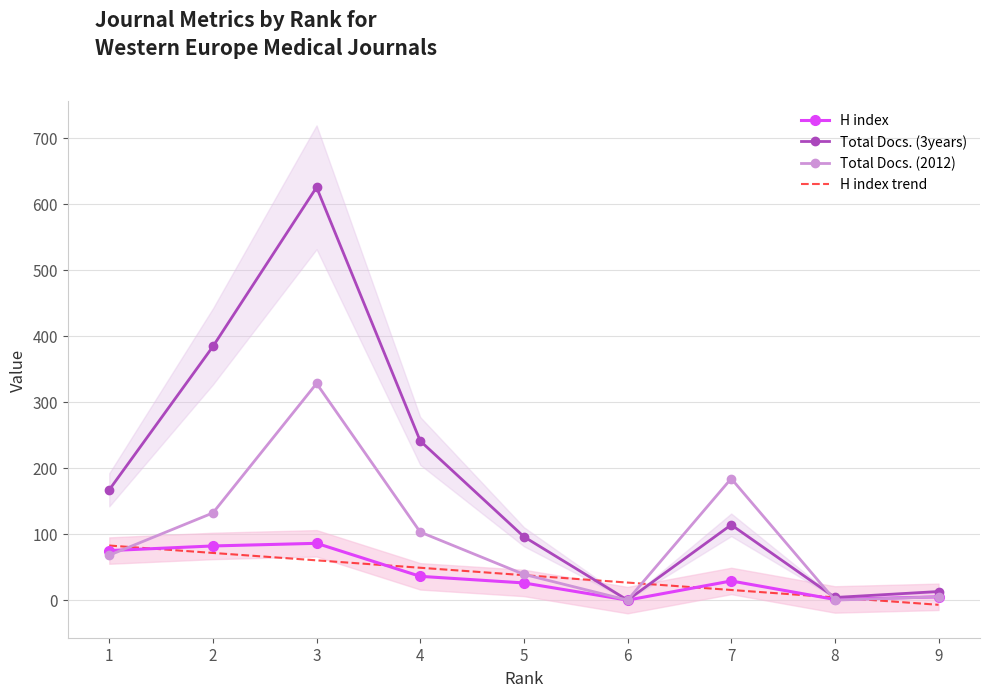

What is the difference between the highest and lowest values at 8?

4.1